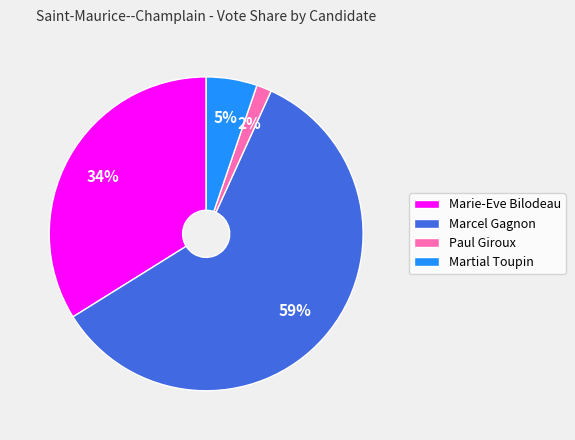

To the nearest percent, what portion does Marie-Eve Bilodeau represent?

34%